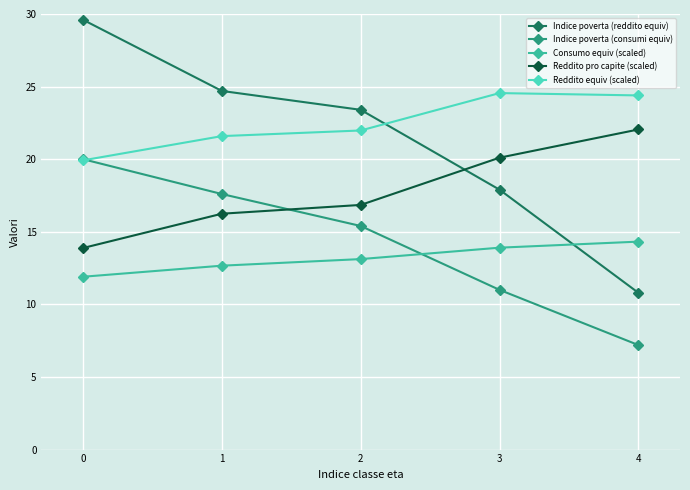

Does the chart have visible grid lines?

Yes